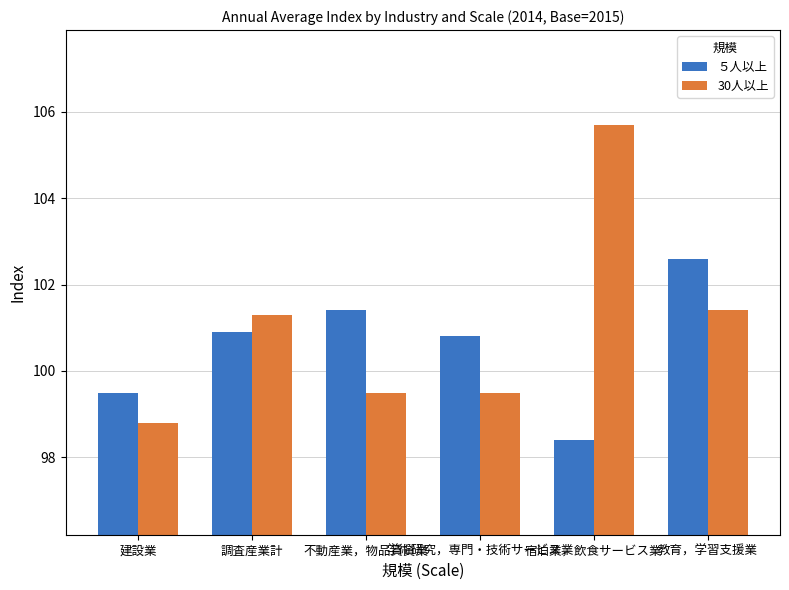

What position from the left is 宿泊業，飲食サービス業?

5